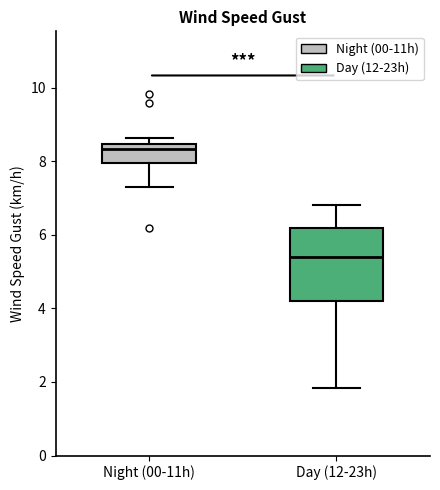

Which box's median line is the highest?

Night (00-11h)